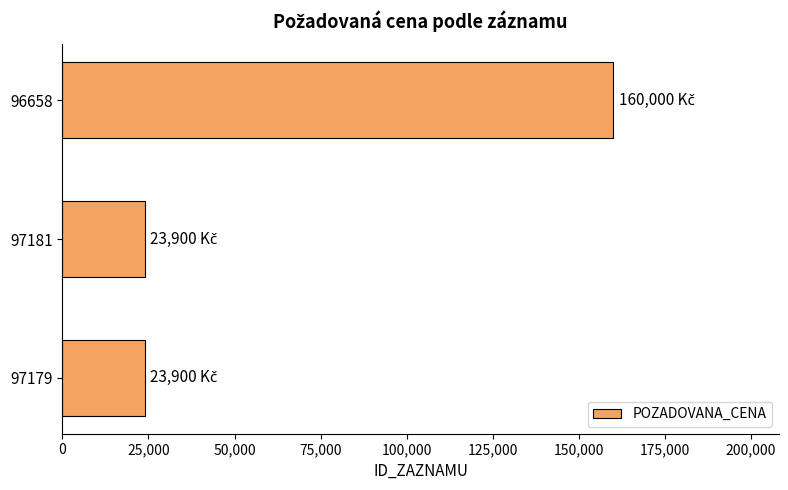

How many distinct data groups are displayed?

1